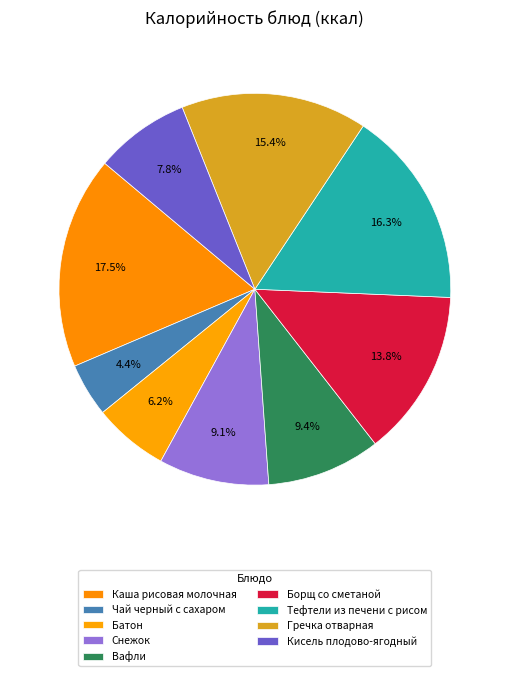

How many segments does this pie chart have?

9